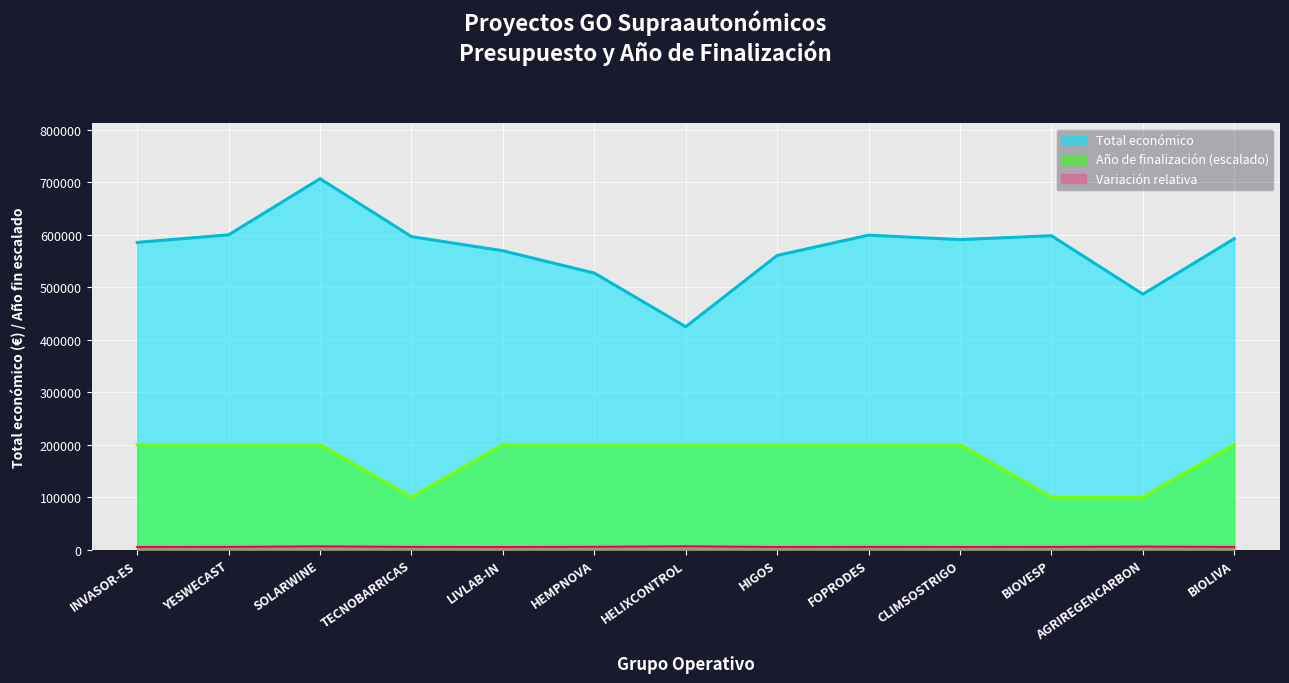

What is the greatest value displayed?

706697.0